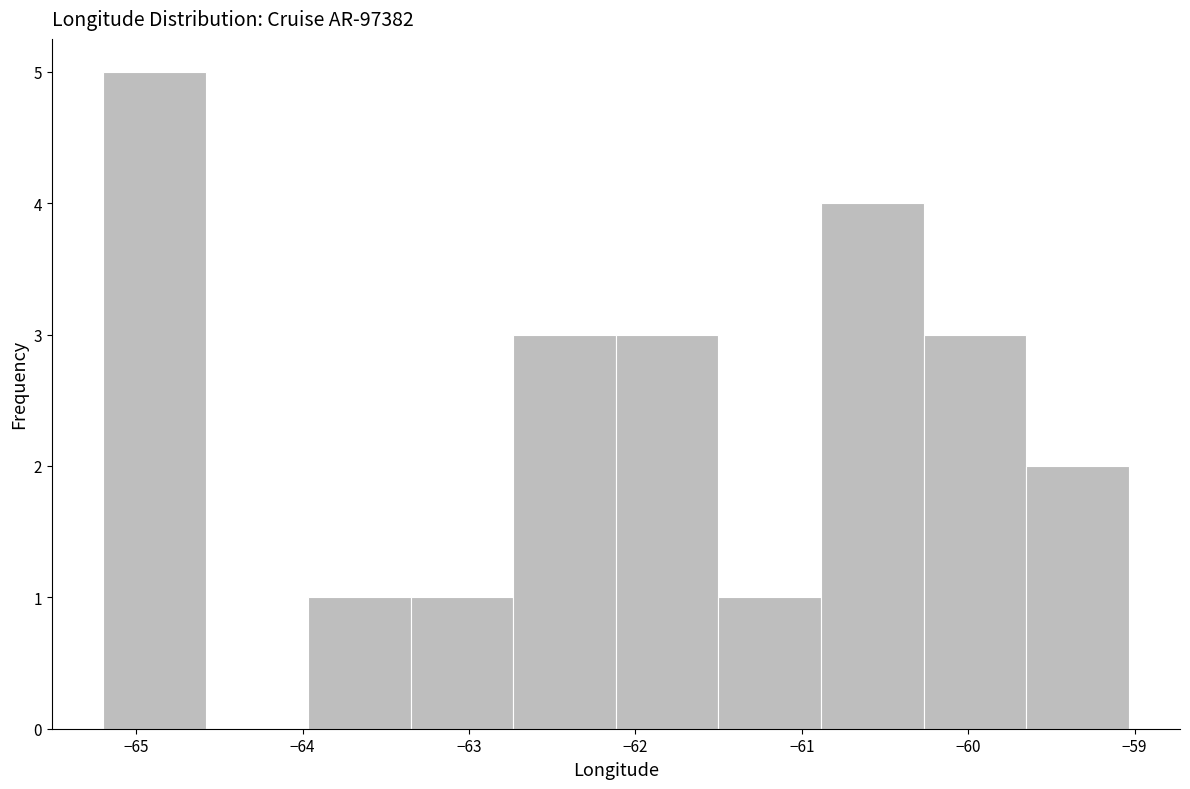

Reading left to right, transcribe this chart: for each bar, give the range it covers on the x-axis and its height. Neither the bar edges nor the heights are printed on the chart, so give them approximately, as read against the axes.

-65.2 to -64.6: 5
-64.6 to -64.0: 0
-64.0 to -63.4: 1
-63.4 to -62.7: 1
-62.7 to -62.1: 3
-62.1 to -61.5: 3
-61.5 to -60.9: 1
-60.9 to -60.3: 4
-60.3 to -59.7: 3
-59.7 to -59.0: 2